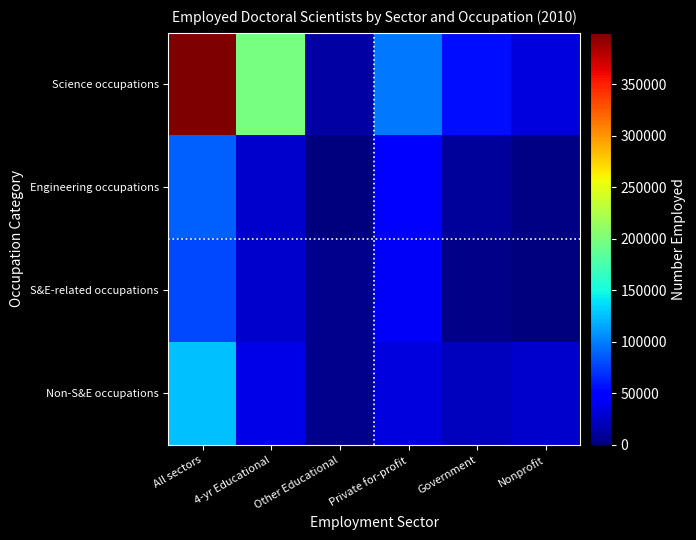

Which series changed the most between All sectors and Other Educational?

Science occupations